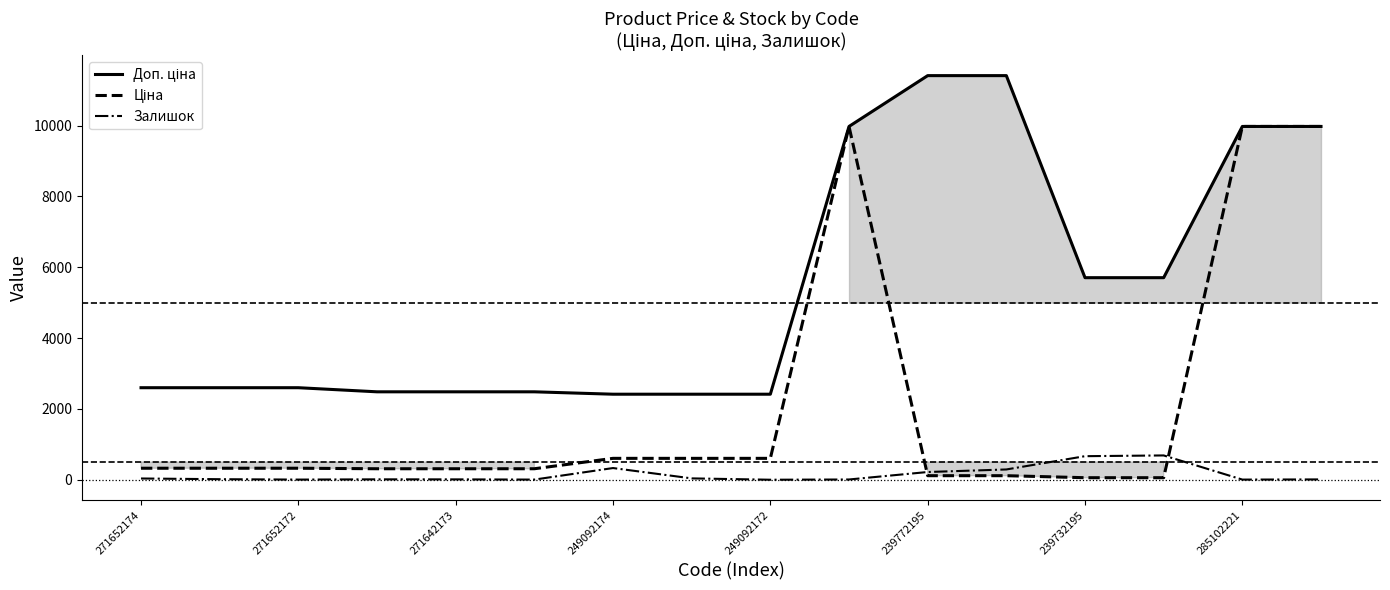

What are all the series names shown in the legend?

Доп. ціна, Ціна, Залишок